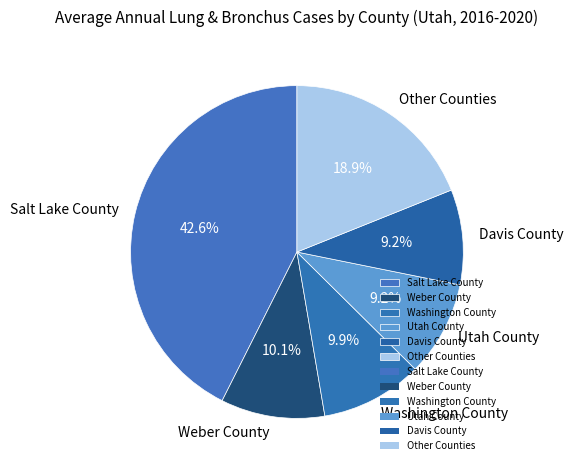

To the nearest percent, what is the difference between the largest and smallest slice percentages?

33%